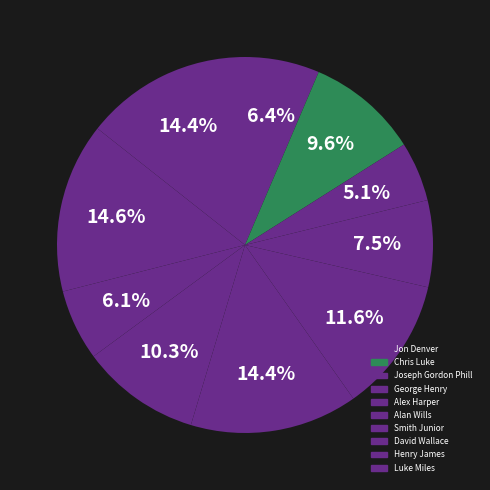

Which has a higher value, David Wallace or Alex Harper?

Alex Harper